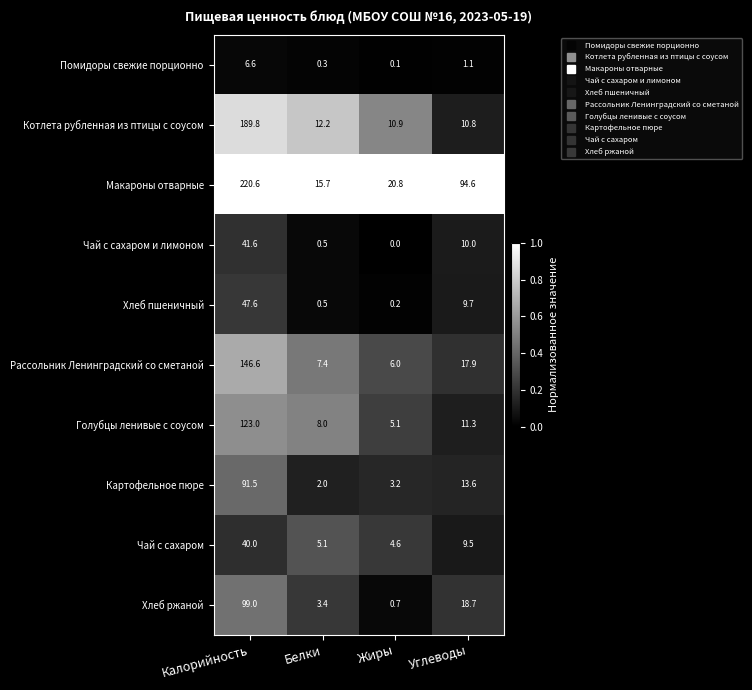

Between Белки and Жиры, which series saw the biggest shift?

Макароны отварные